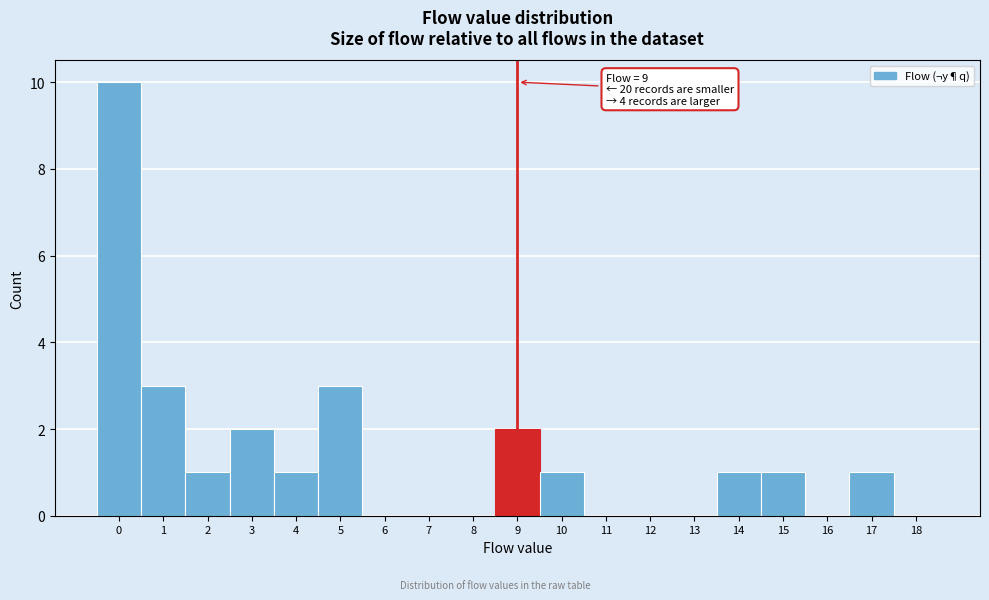

Reading left to right, what are all the values shown in this chart?

0=10	1=3	2=1	3=2	4=1	5=3	6=0	7=0	8=0	9=2	10=1	11=0	12=0	13=0	14=1	15=1	16=0	17=1	18=0